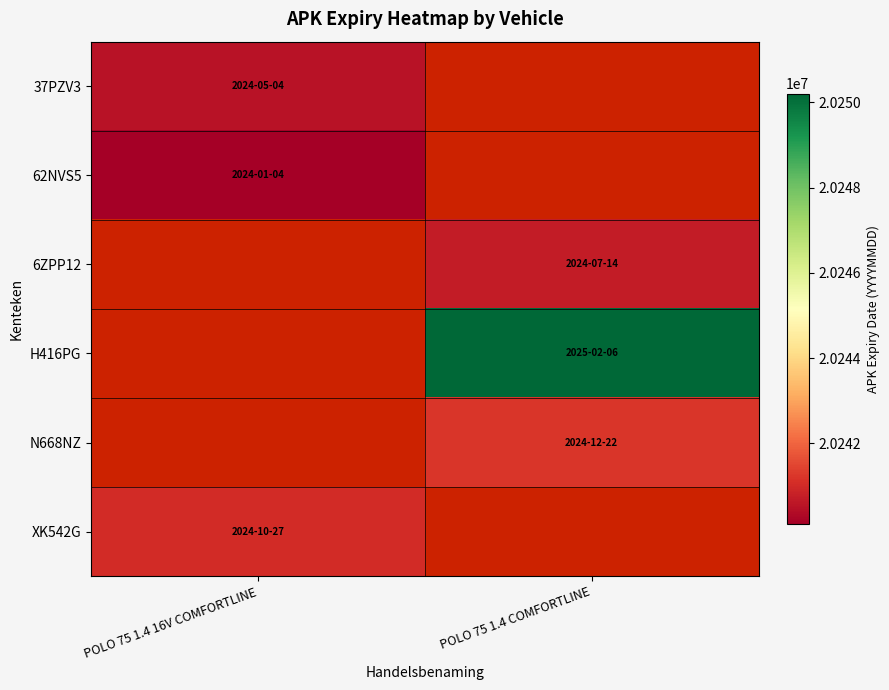

True or false: 62NVS5 has a value of 36074591.5 at POLO 75 1.4 16V COMFORTLINE.

False